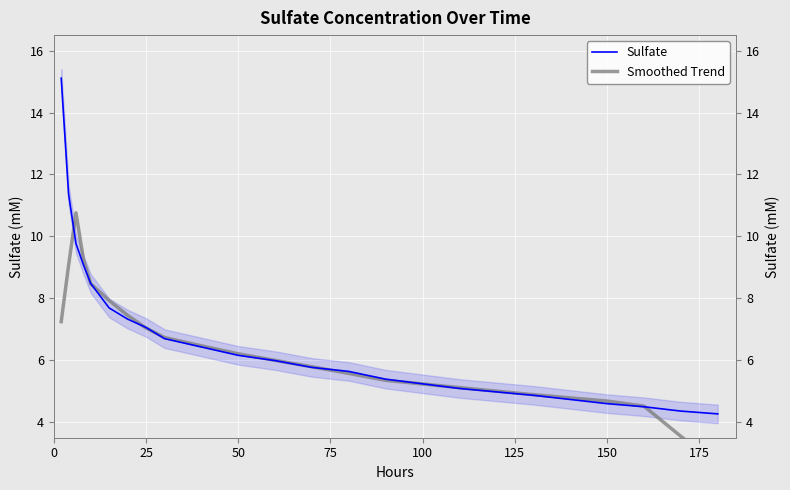

List the series in order of their overall mean, highest first.

Sulfate, Smoothed Trend